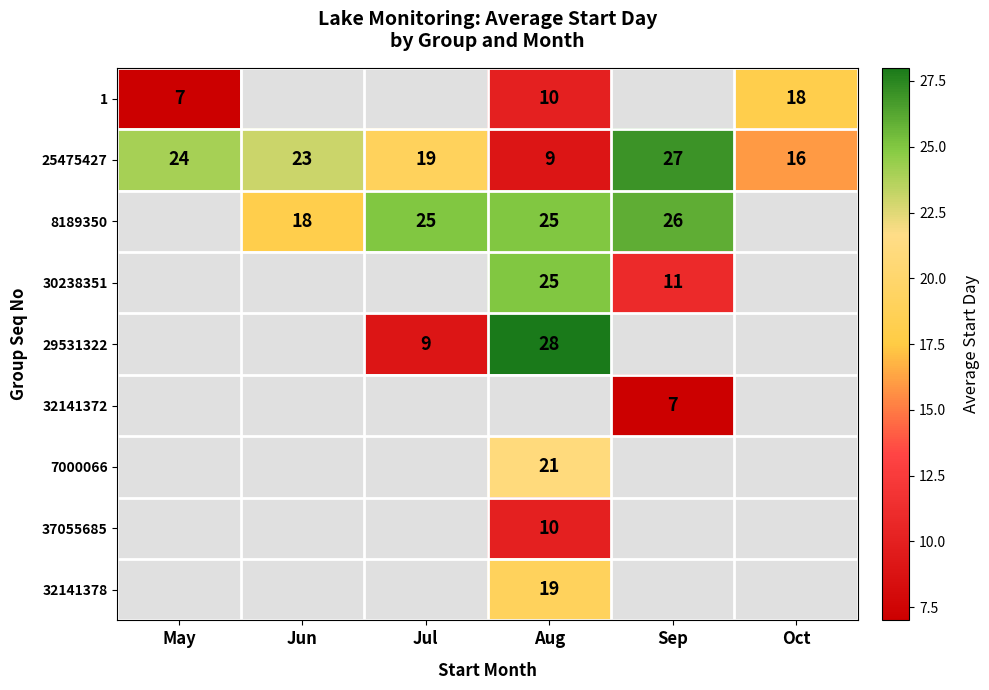

Is the value of 30238351 at Sep greater than the value of 25475427 at Jun?

No